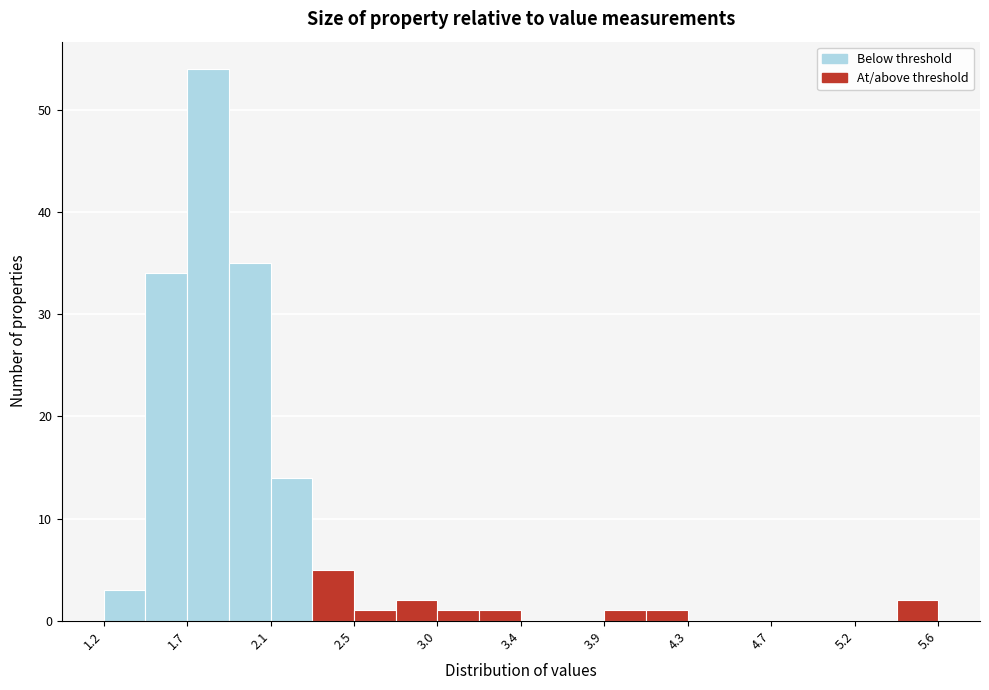

Reading left to right, transcribe this chart: for each bar, give the range it covers on the x-axis and its height. Neither the bar edges nor the heights are printed on the chart, so give them approximately, as read against the axes.

1.25 to 1.45: 3
1.45 to 1.65: 34
1.65 to 1.90: 54
1.90 to 2.10: 35
2.10 to 2.35: 14
2.35 to 2.55: 5
2.55 to 2.75: 1
2.75 to 3.00: 2
3.00 to 3.20: 1
3.20 to 3.40: 1
3.40 to 3.65: 0
3.65 to 3.85: 0
3.85 to 4.10: 1
4.10 to 4.30: 1
4.30 to 4.50: 0
4.50 to 4.75: 0
4.75 to 4.95: 0
4.95 to 5.15: 0
5.15 to 5.40: 0
5.40 to 5.60: 2